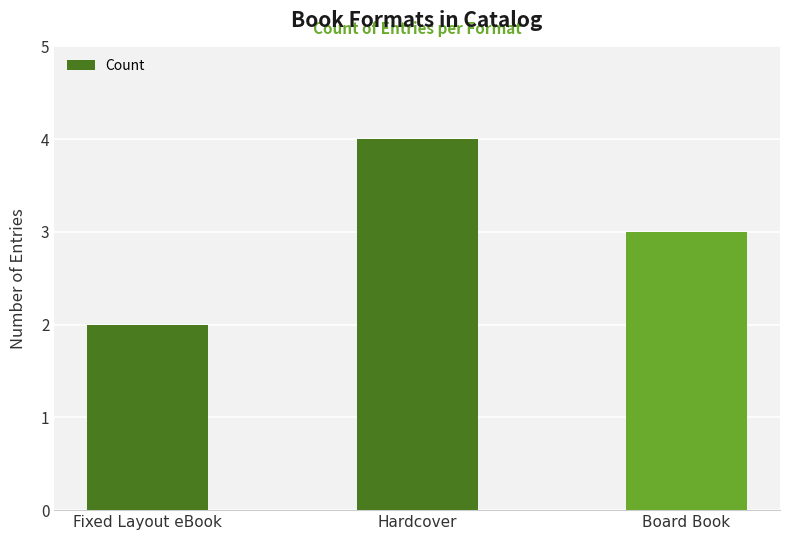

True or false: the data shows 2 at Hardcover.

False